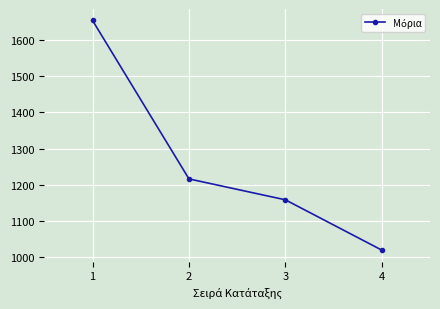

Which has a higher value, 1 or 4?

1